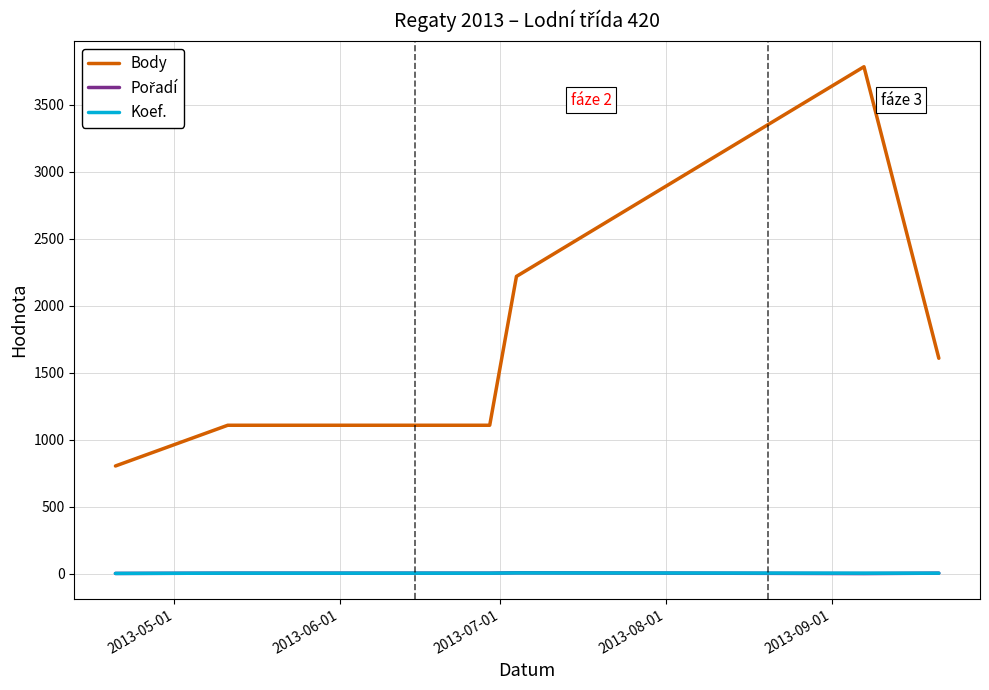

Count the number of categories in the chart.

6